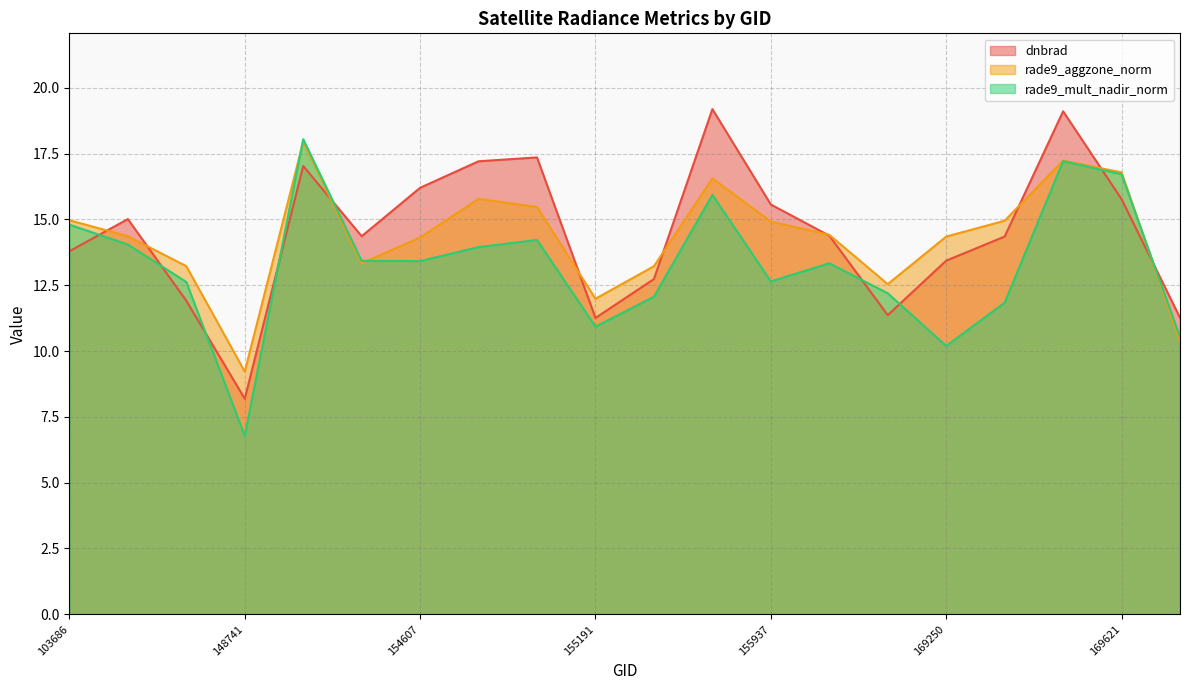

Between which two adjacent categories do dnbrad and rade9_mult_nadir_norm first intersect?

103686 and 144418